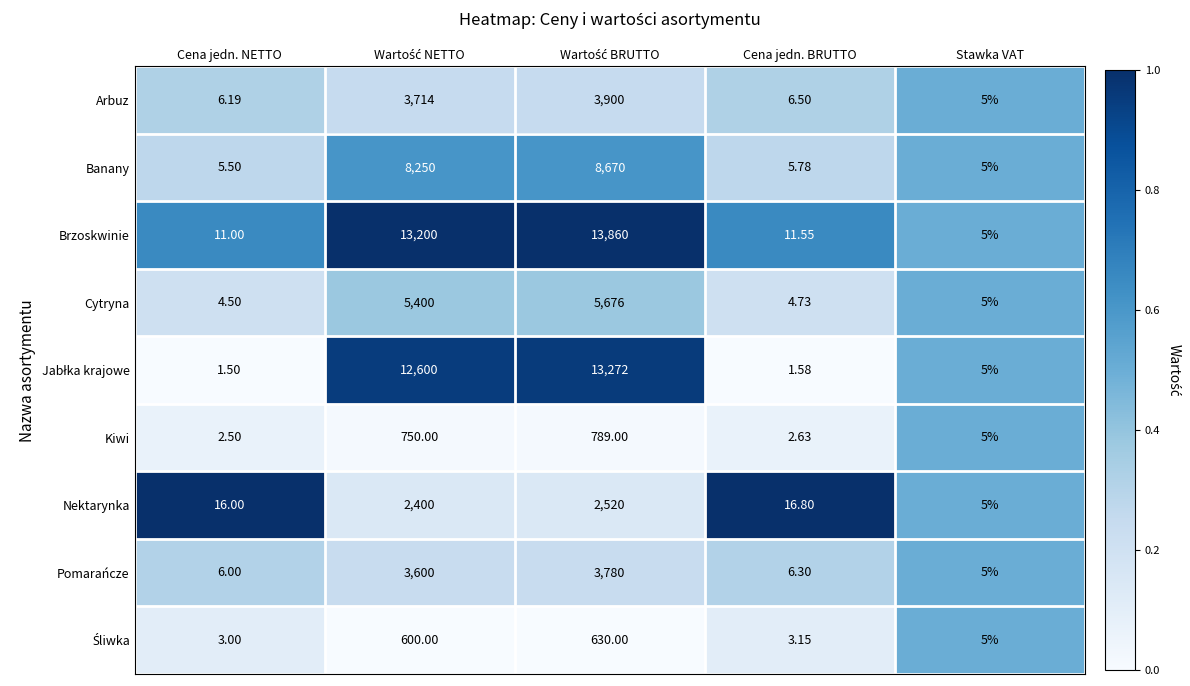

Which category has the lowest value in the Arbuz series?

Stawka VAT